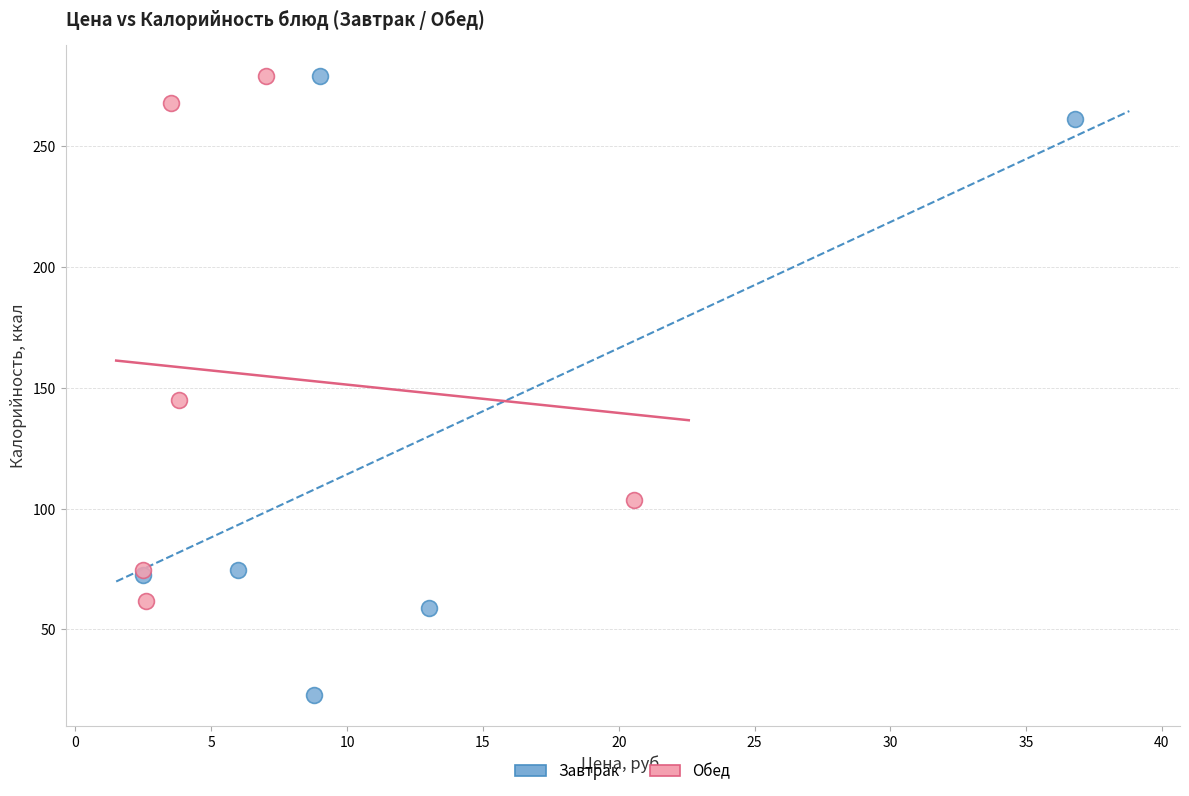

Which series has the largest Y range (max minus min)?

Завтрак